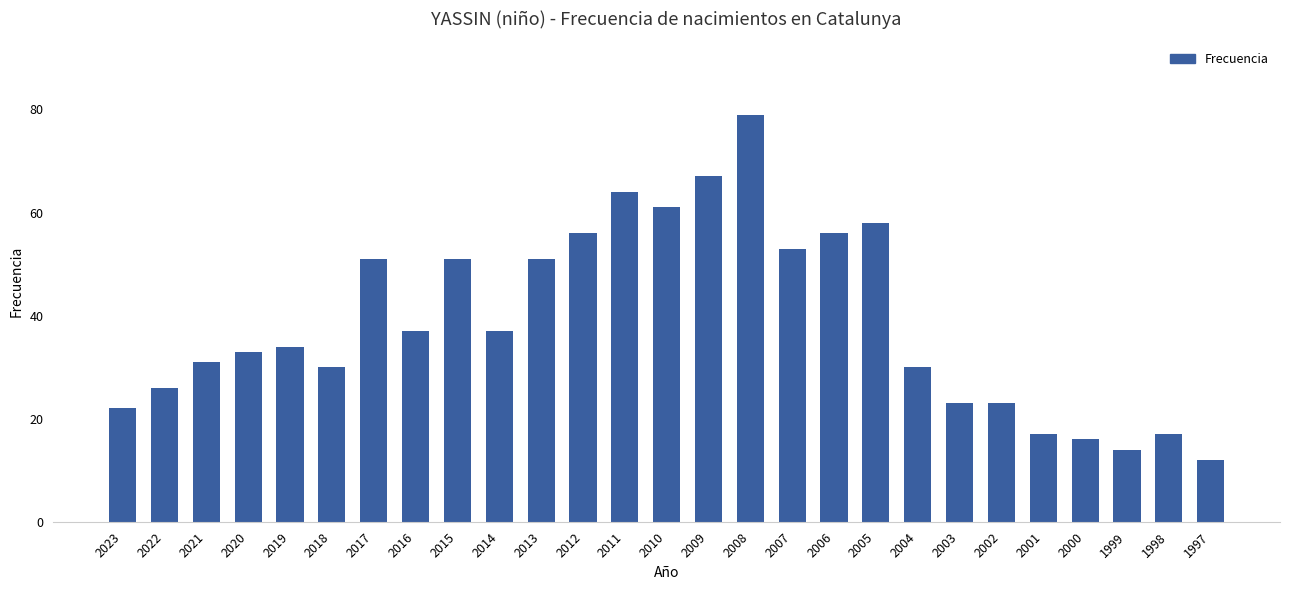

The chart shows a value of 22 at 2023. True or false?

True